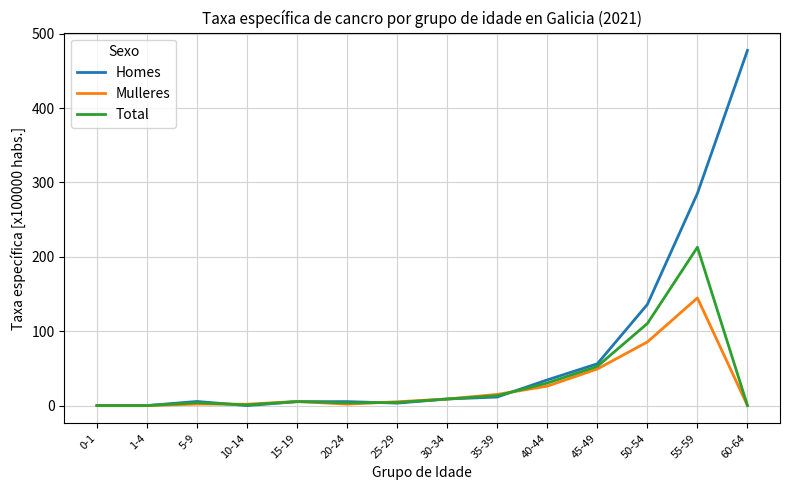

What are all the series names shown in the legend?

Homes, Mulleres, Total